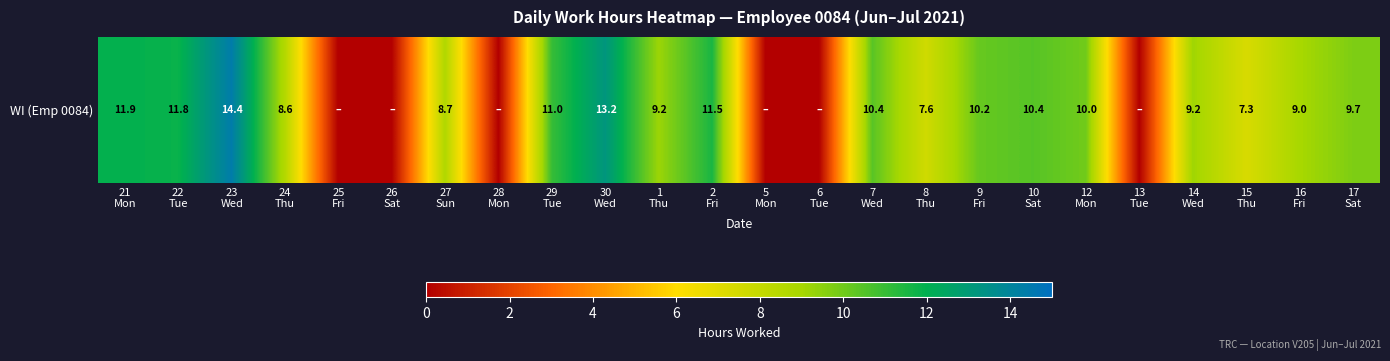

True or false: the data shows 9.7 at 17
Sat.

True